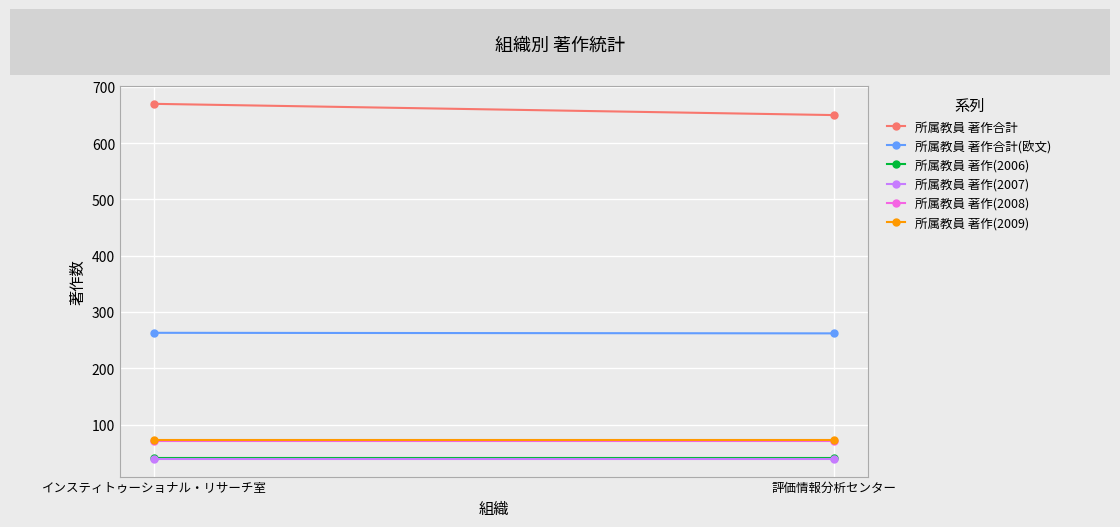

Which label corresponds to the largest value in the chart?

インスティトゥーショナル・リサーチ室